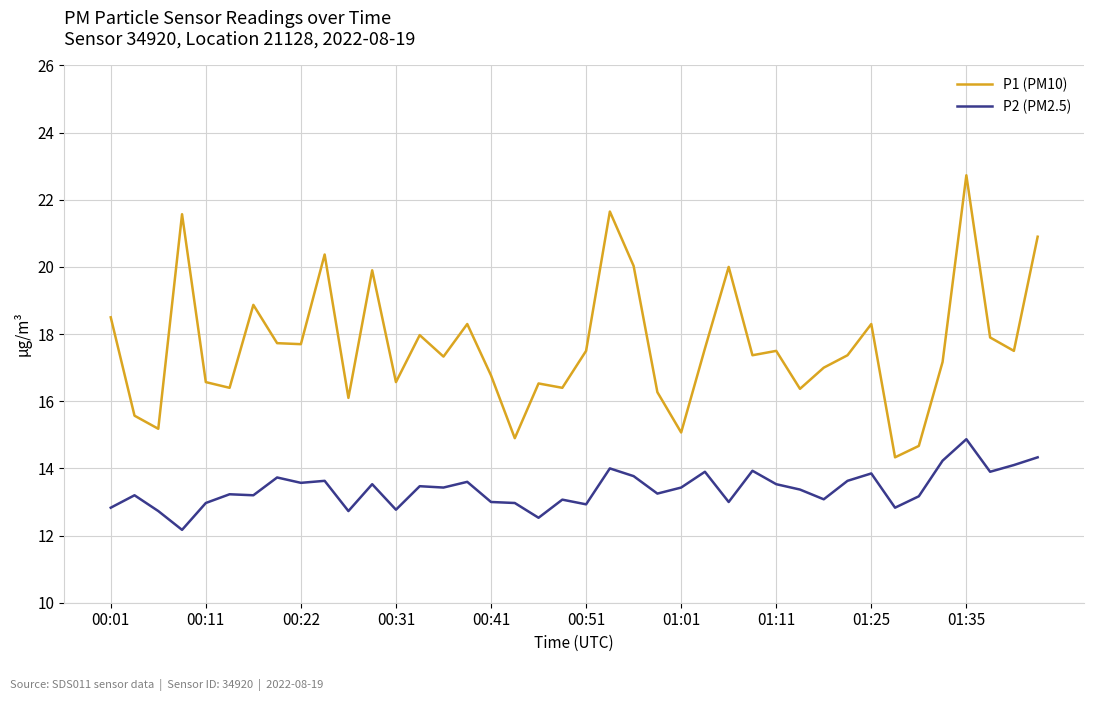

True or false: P1 (PM10) and P2 (PM2.5) cross at least once.

False